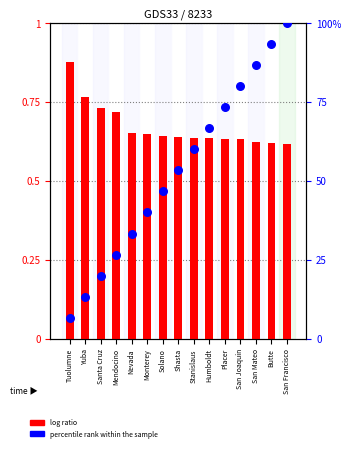

At which category is the sum across all series the highest?

San Francisco